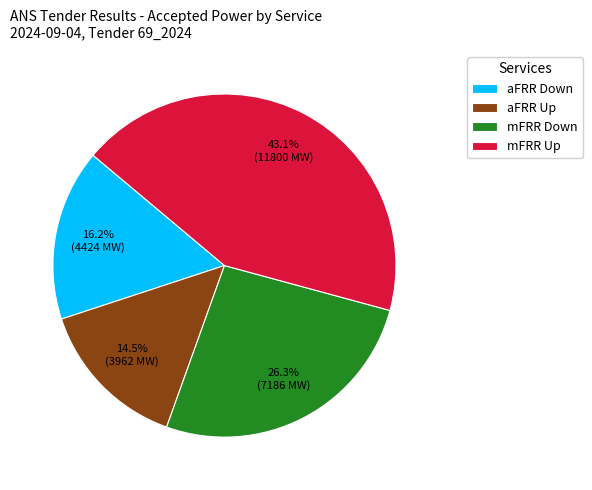

Approximately how many times larger is the value at mFRR Down compared to mFRR Up?

0.6